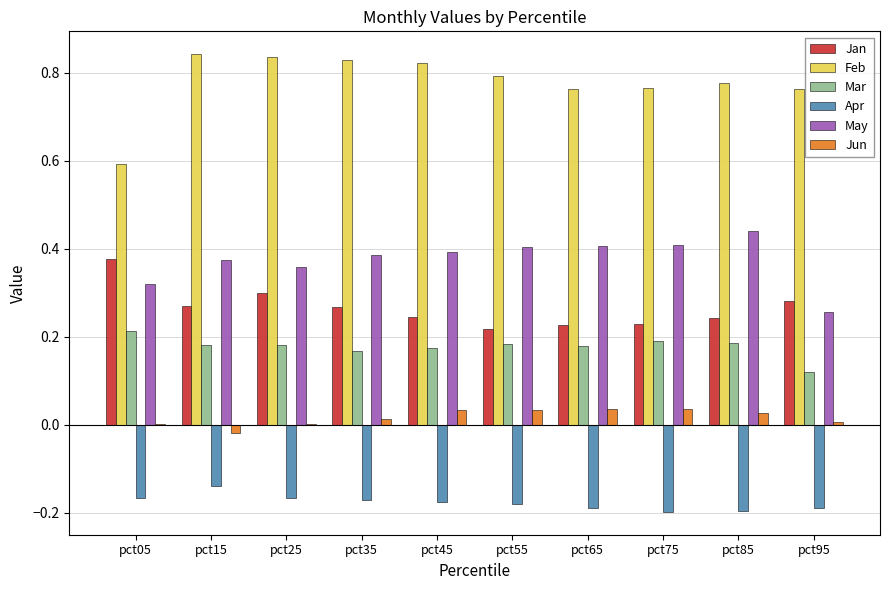

At which label does Jan reach its peak?

pct05